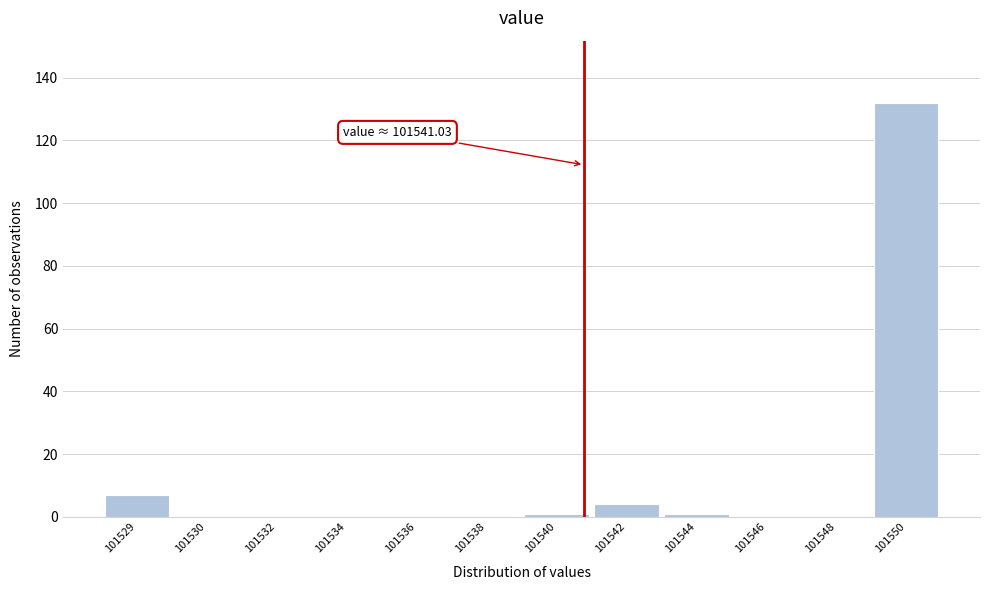

Reading left to right, extract all data points from this chart.

101529=7	101530=0	101532=0	101534=0	101536=0	101538=0	101540=1	101542=4	101544=1	101546=0	101548=0	101550=132